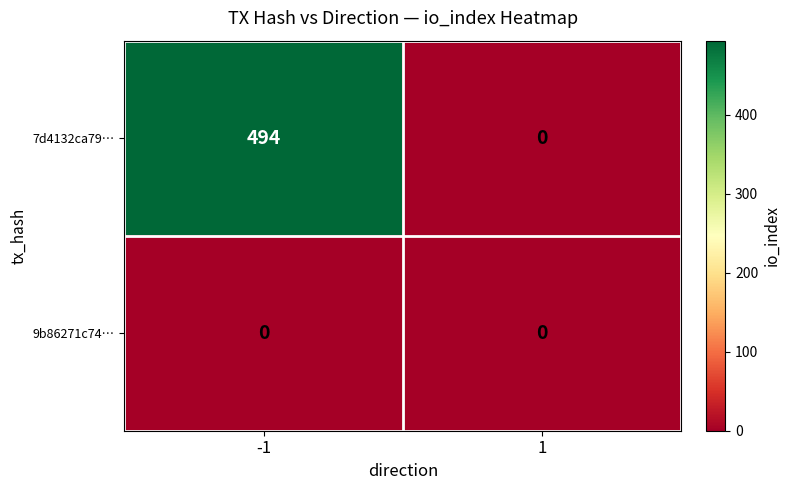

List the series in order of their overall mean, lowest first.

9b86271c74…, 7d4132ca79…